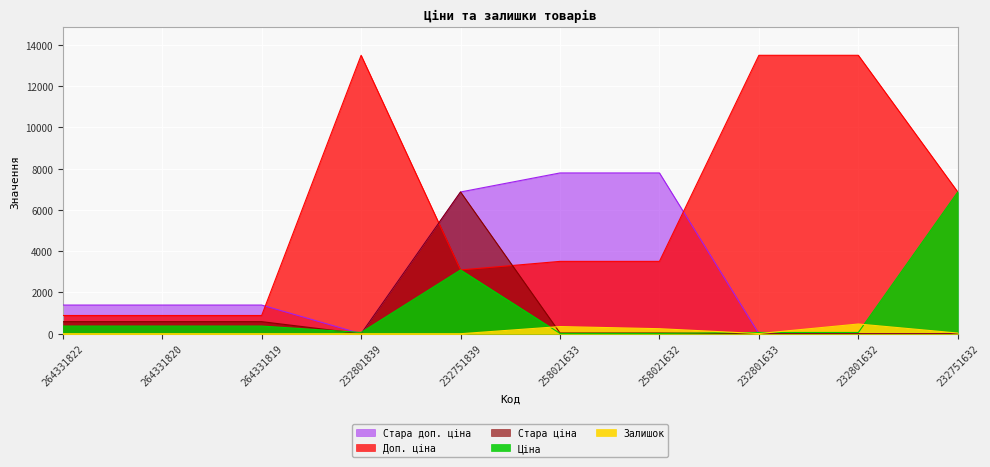

What are all the series names shown in the legend?

Ціна, Доп. ціна, Залишок, Стара ціна, Стара доп. ціна